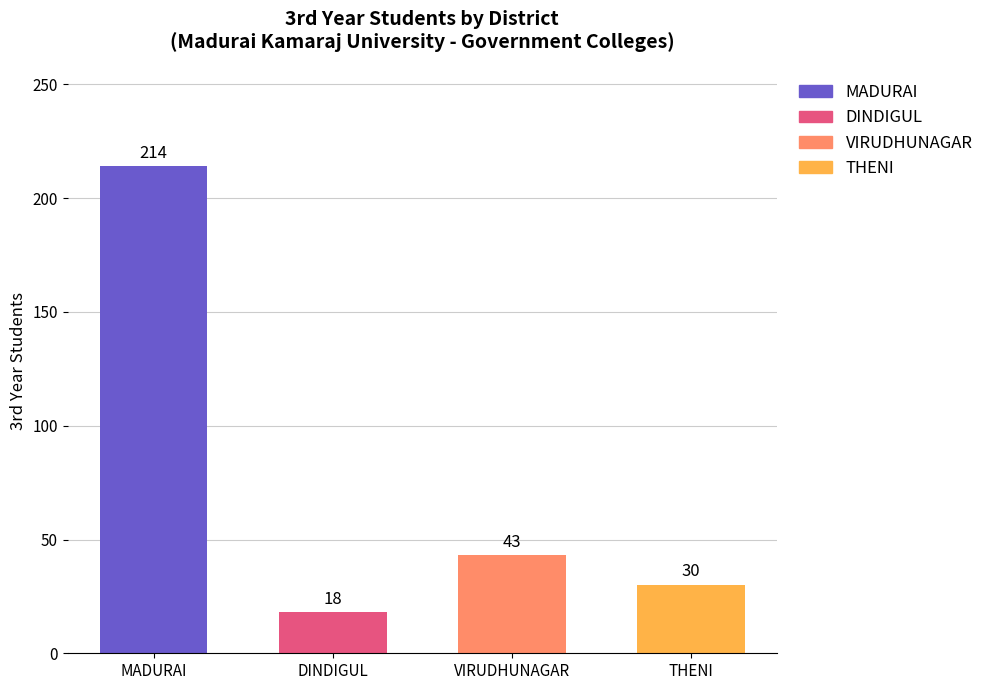

What value does the data have at MADURAI?

214